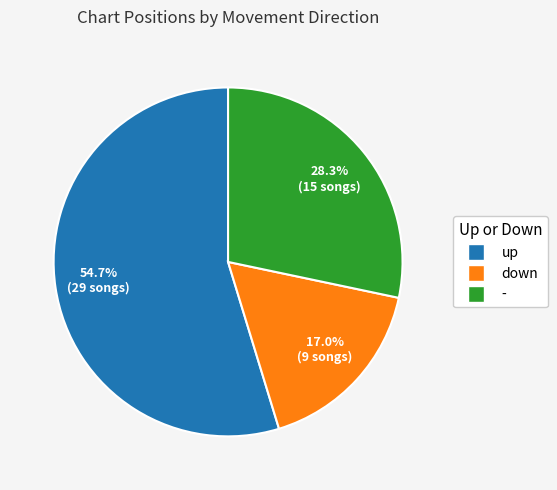

How many slices are in this pie chart?

3